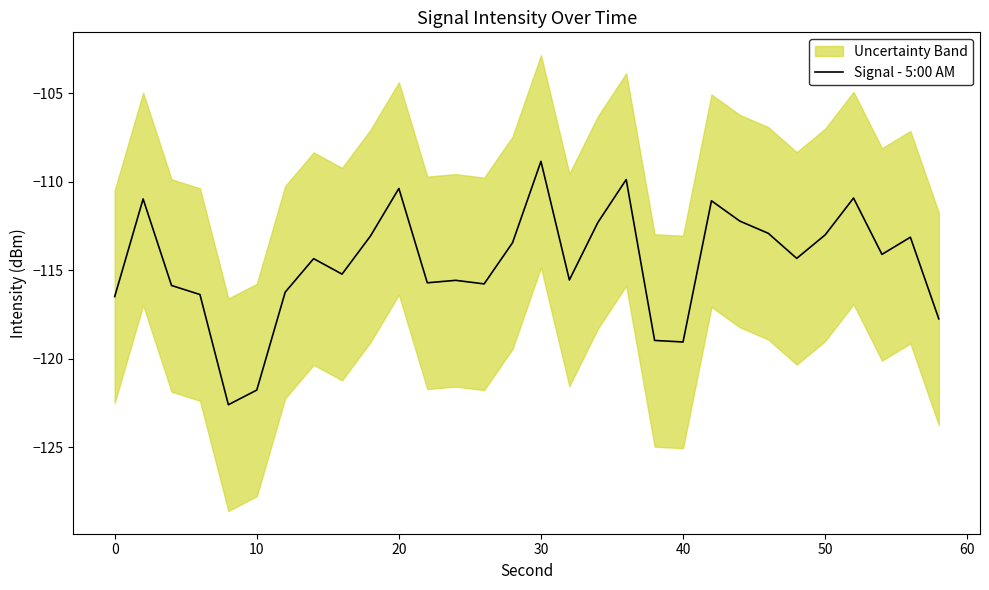

The Signal - 5:00 AM series shows -108.8 at 30. True or false?

True